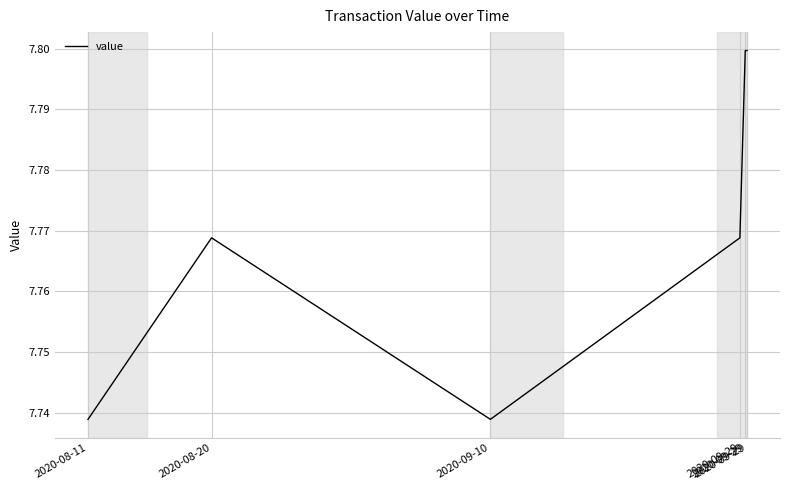

Count the values in the range 7 to 8.

6